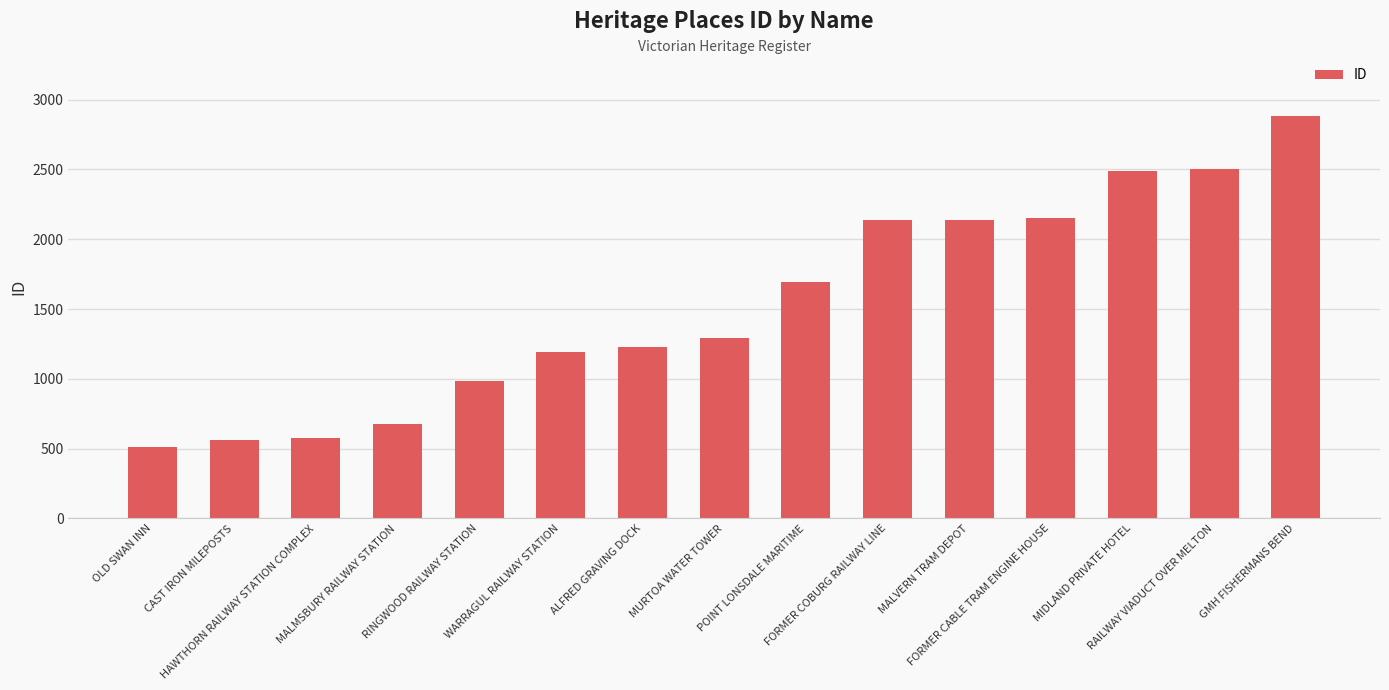

What is the ratio of the value at HAWTHORN RAILWAY STATION COMPLEX to the value at FORMER COBURG RAILWAY LINE?

0.3